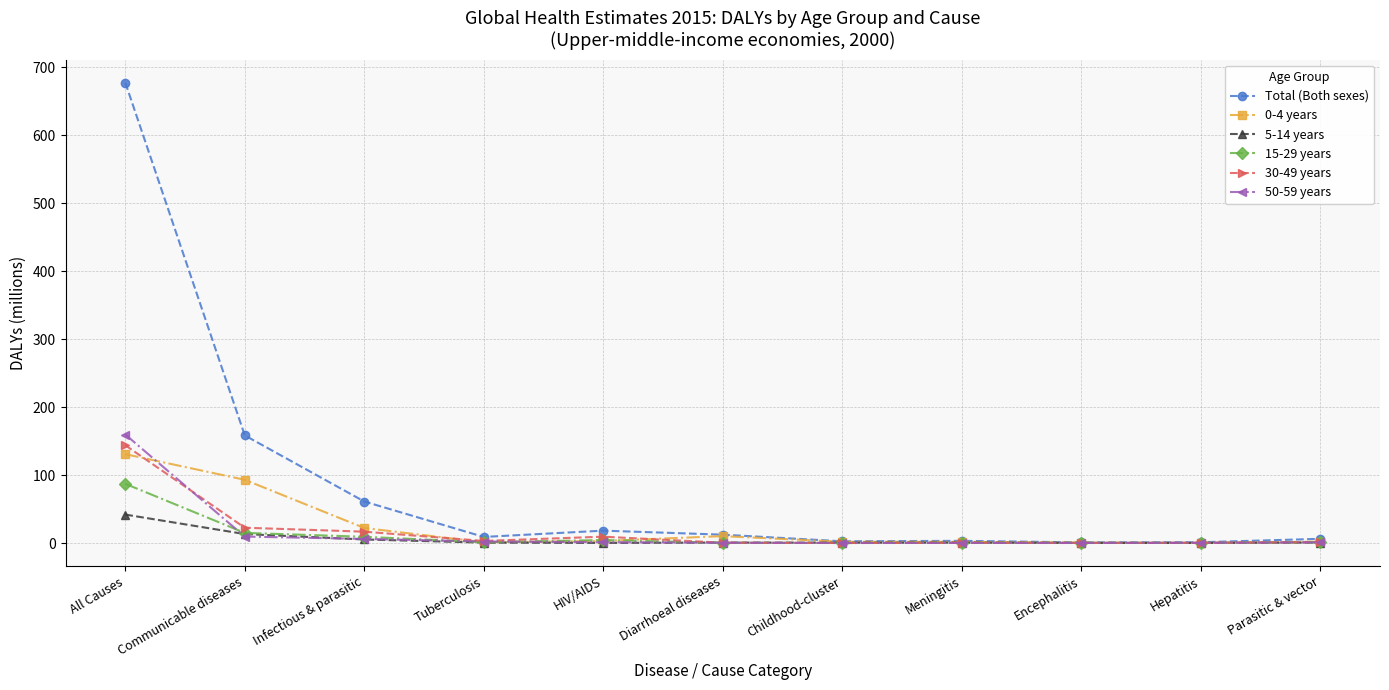

What is the label of the 8th point from the right?

Tuberculosis